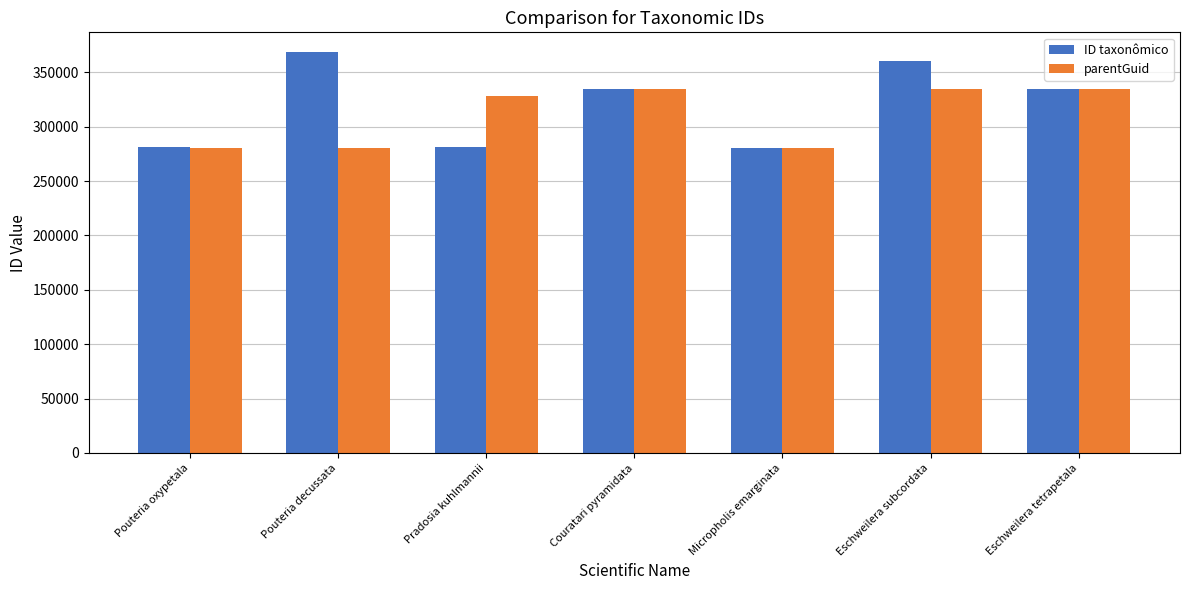

How many groups of bars are there?

7